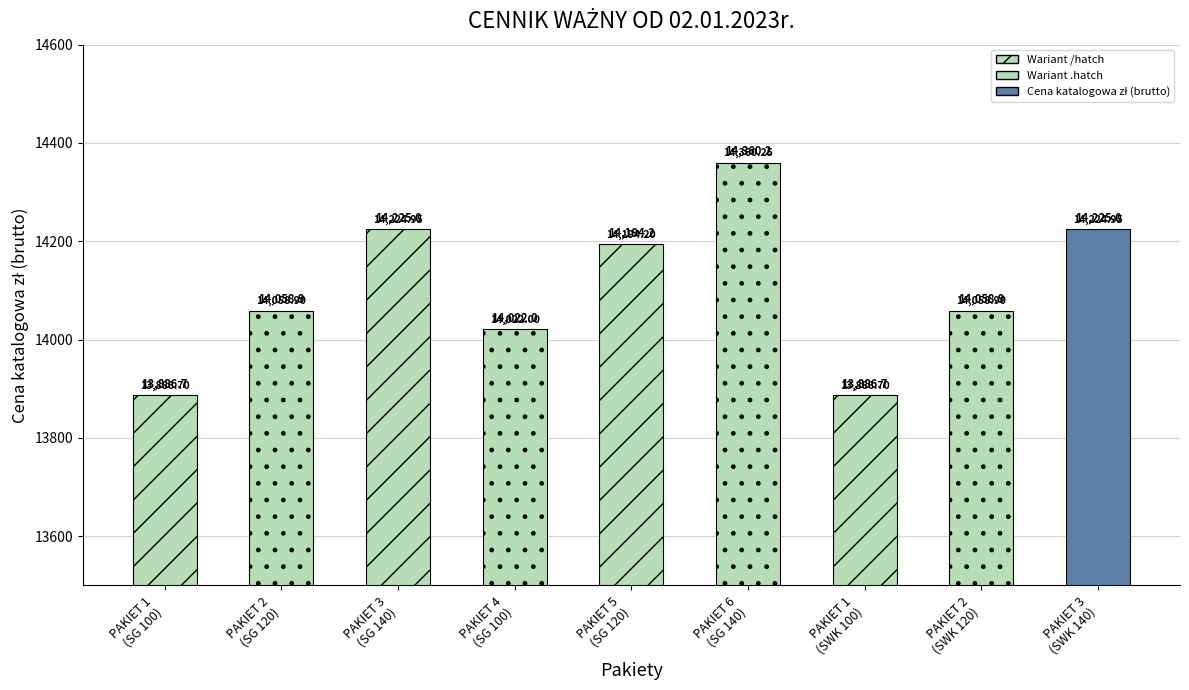

Where does the data first go above 14058?

PAKIET 2
(SG 120)